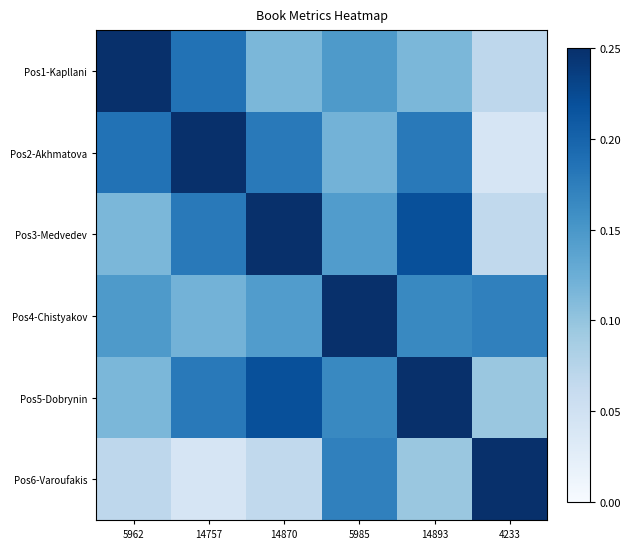

What is the difference between the highest and lowest values at 14893?

0.2